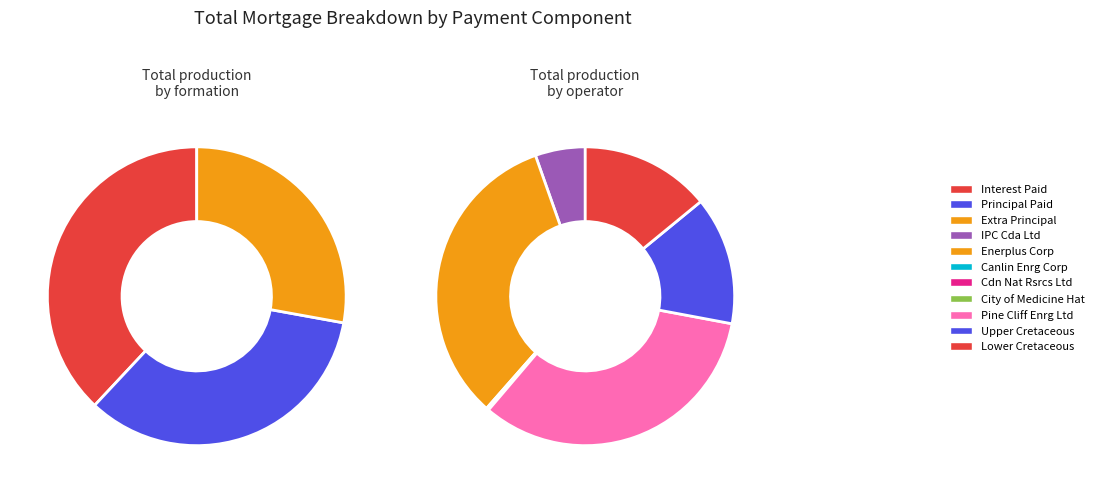

True or false: Interest Paid accounts for 1% of the total.

False